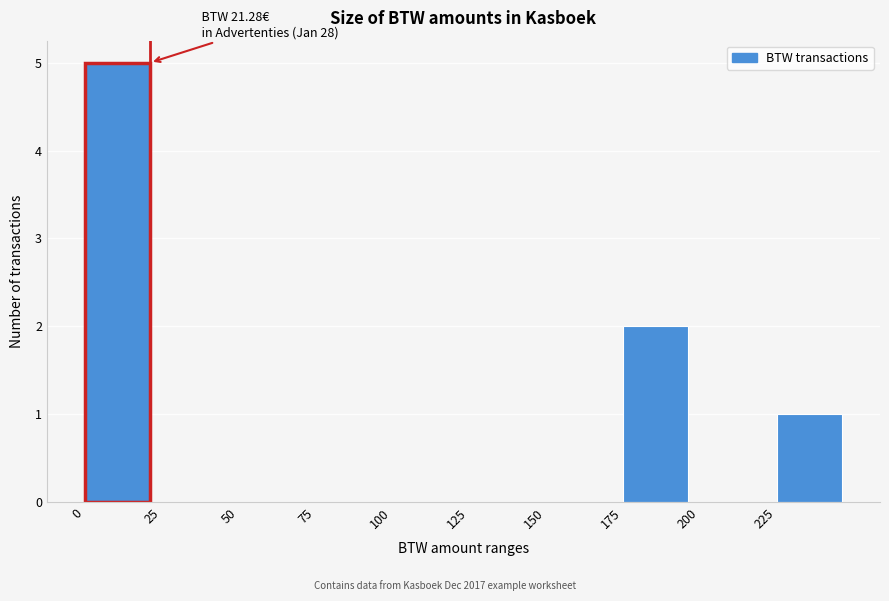

Which range on the x-axis has the tallest bar?

0 to 25